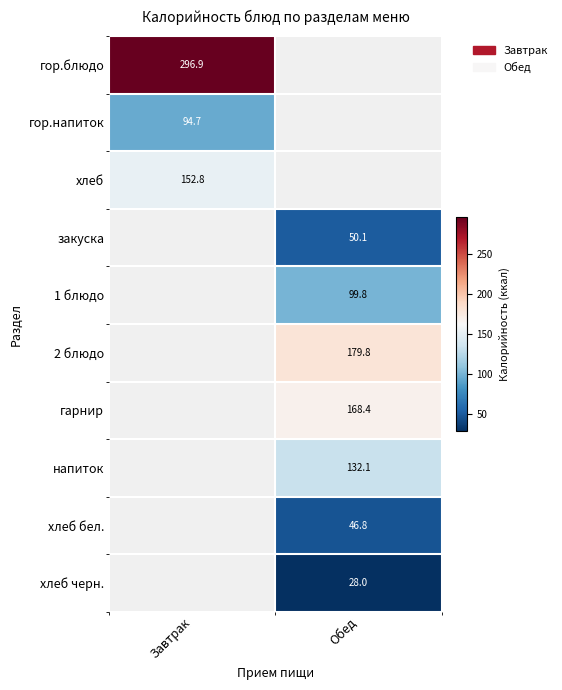

Which has a higher value, Обед or Завтрак?

Завтрак